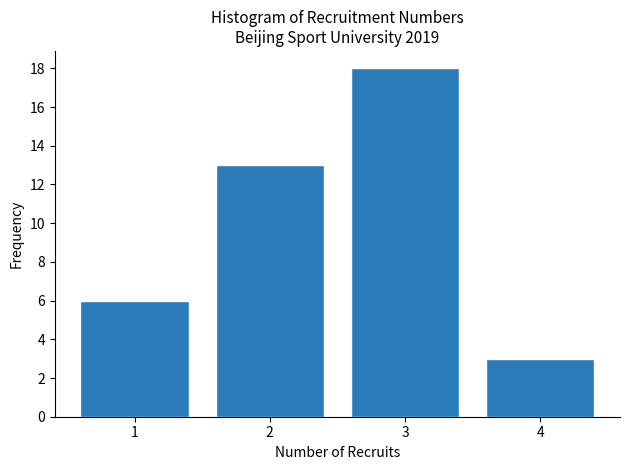

Reading left to right, list all the values displayed in this chart.

1=6	2=13	3=18	4=3